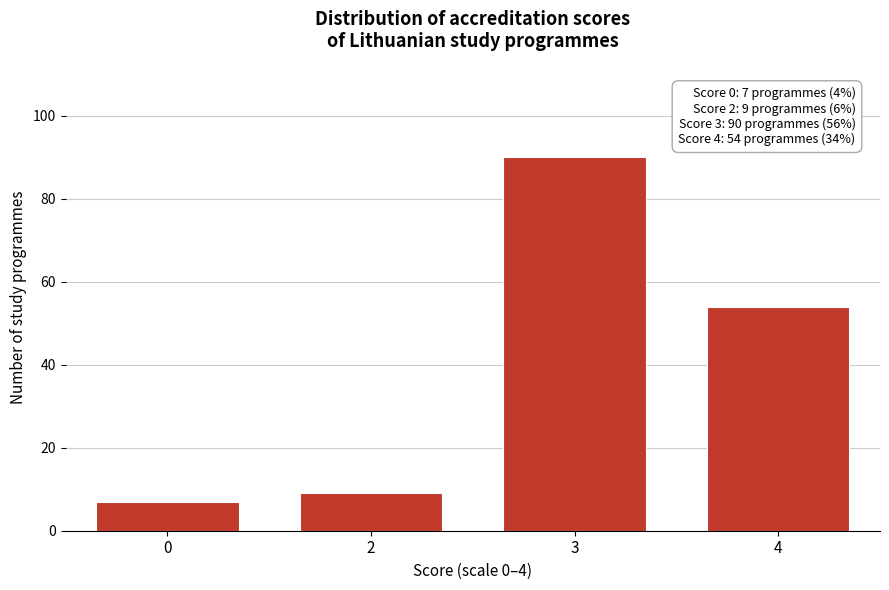

Reading left to right, what are all the values shown in this chart?

0=7	2=9	3=90	4=54